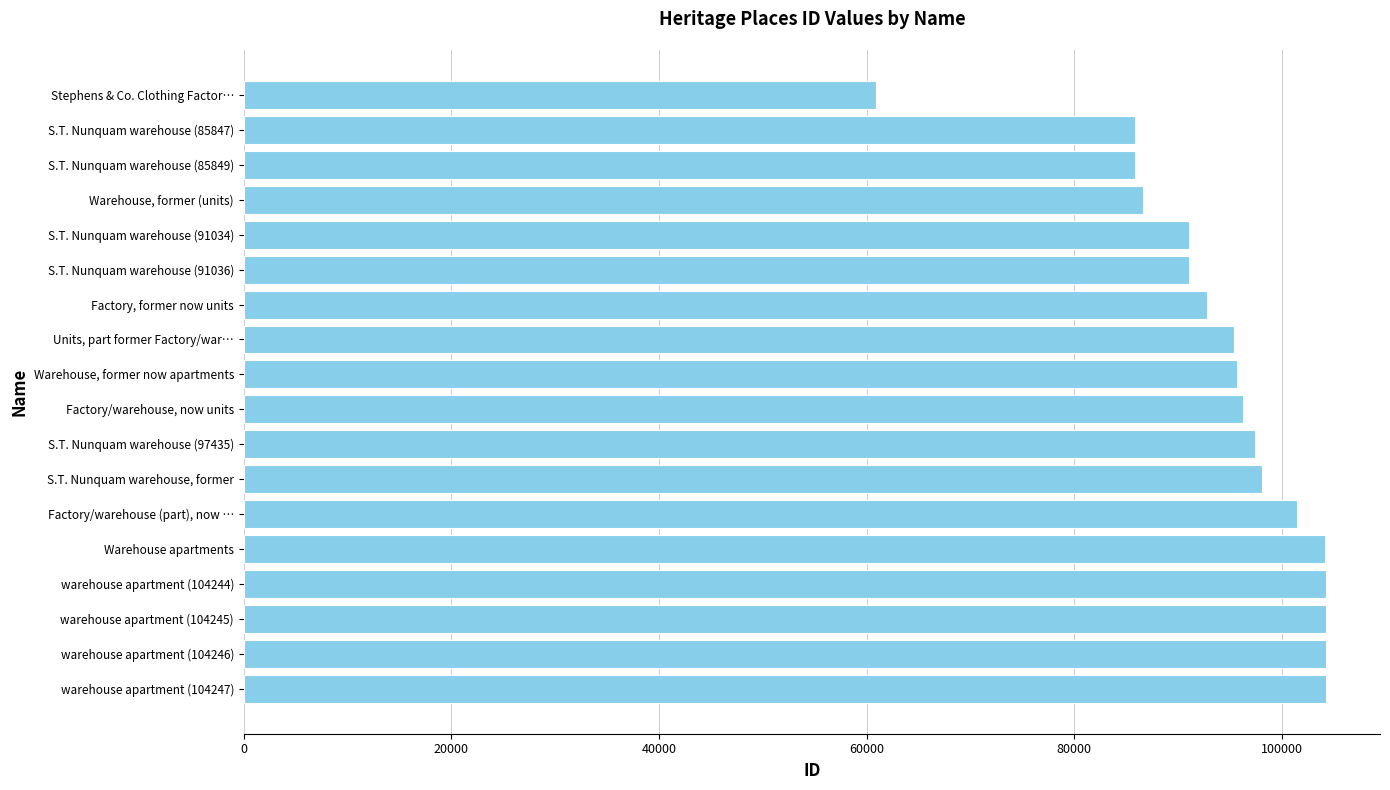

What is the difference between the second highest and minimum values?

43366